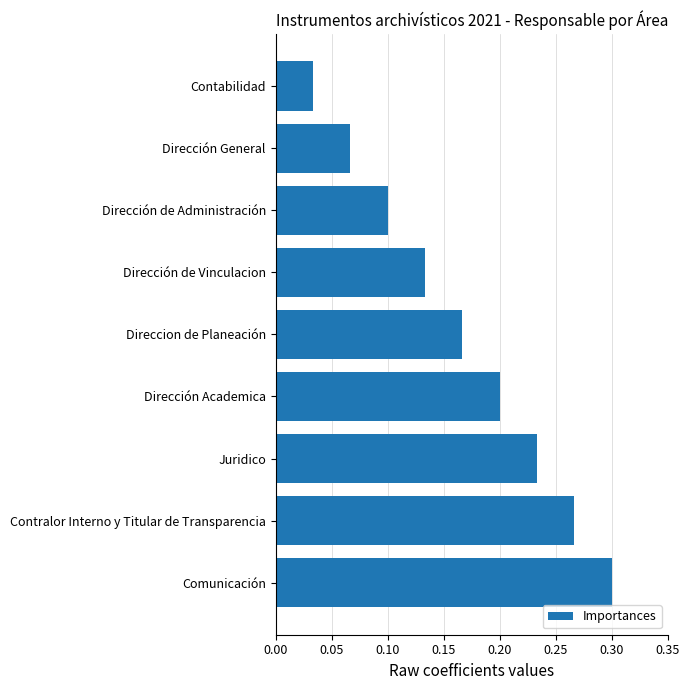

Are the bars horizontal?

Yes